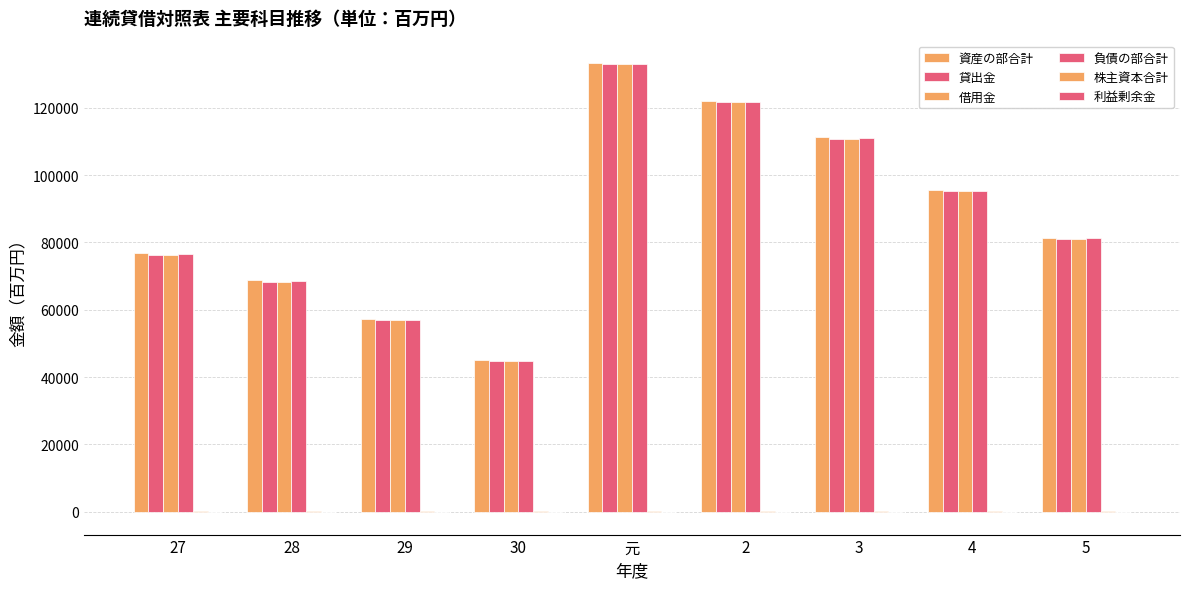

What position from the left is 5?

9